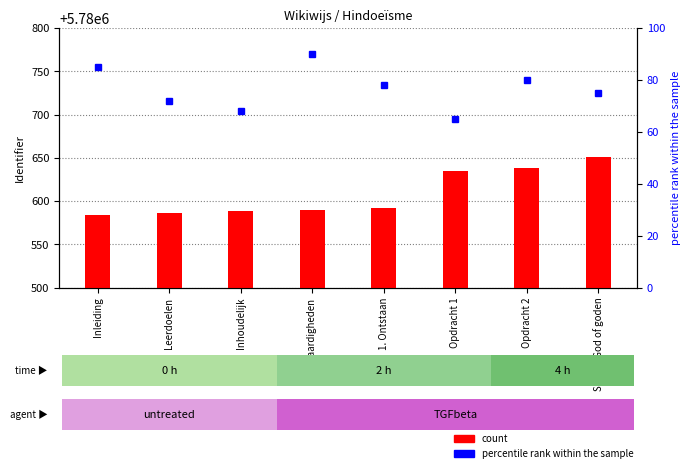

Rank the series by their average value, from lowest to highest.

percentile rank within the sample, count